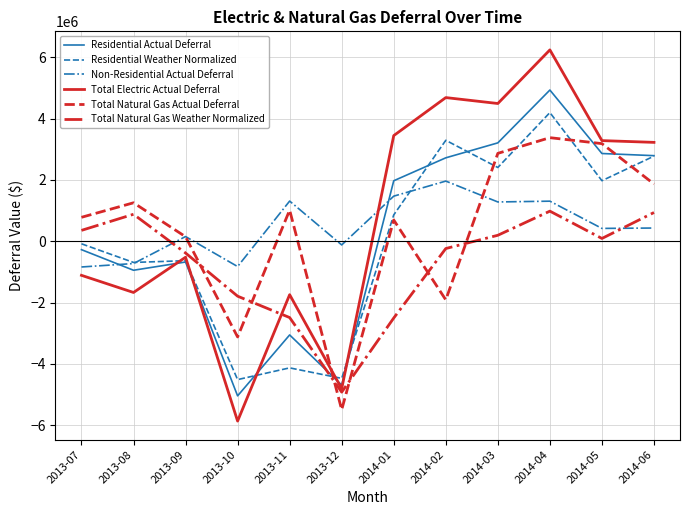

At which label does Residential Weather Normalized first exceed 861488?

2014-01